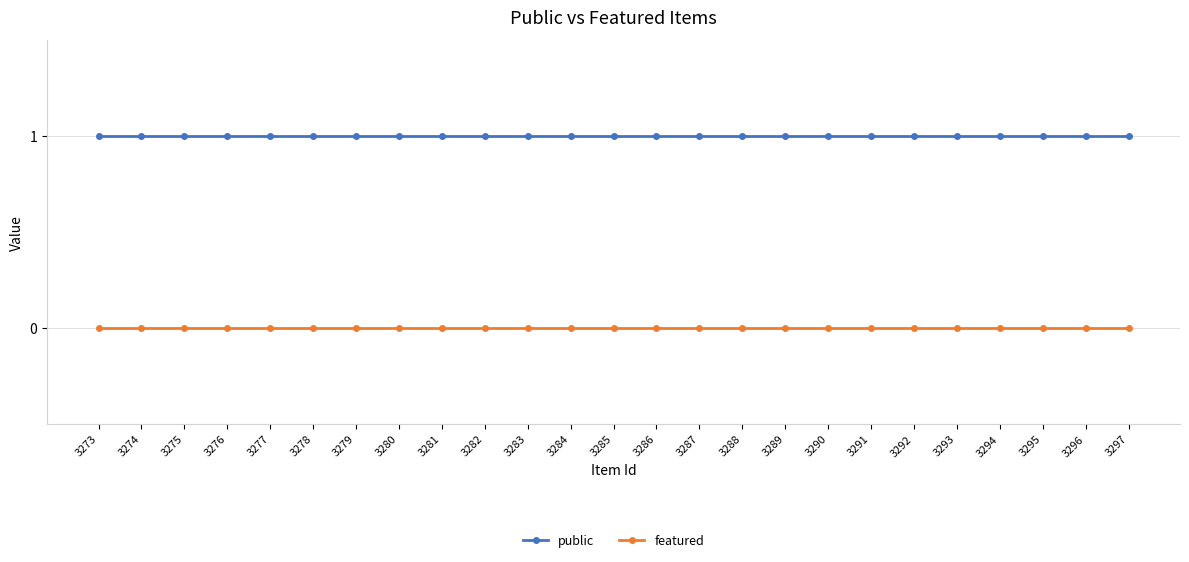

True or false: featured and public intersect in this chart.

False